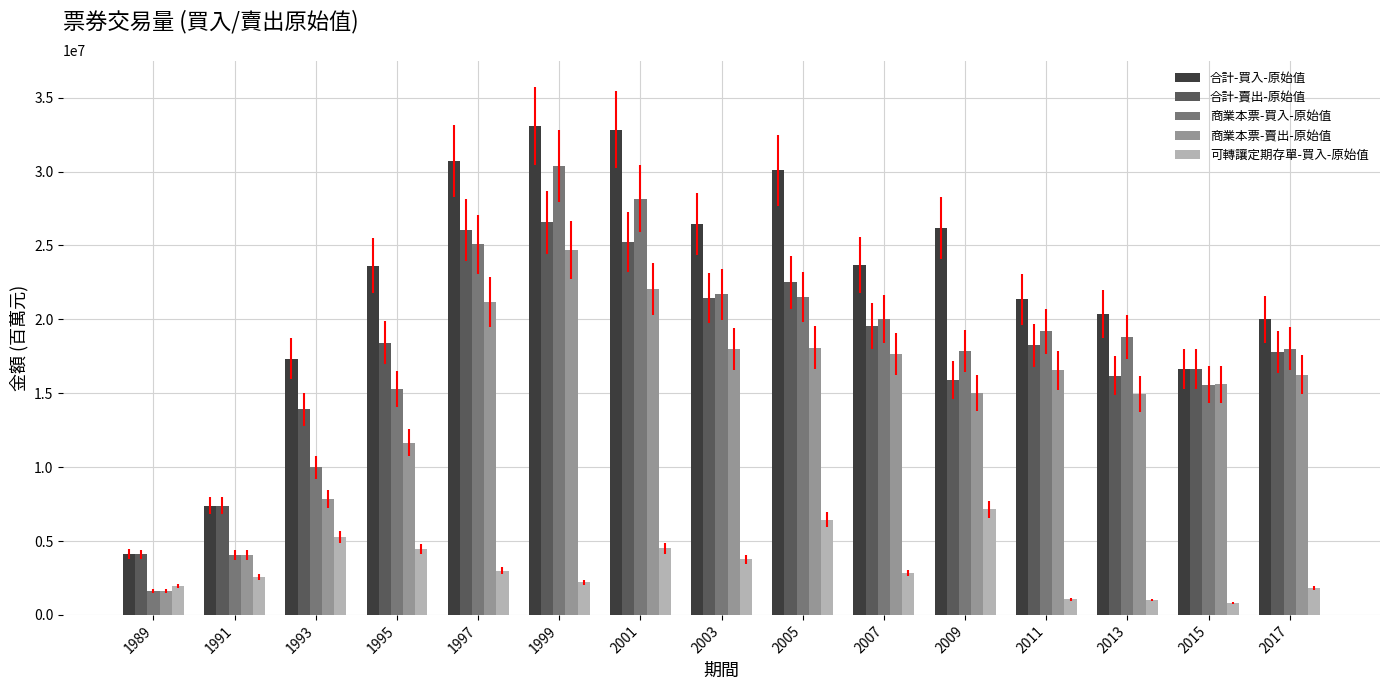

What is the maximum value for 商業本票-賣出-原始值?

24682407